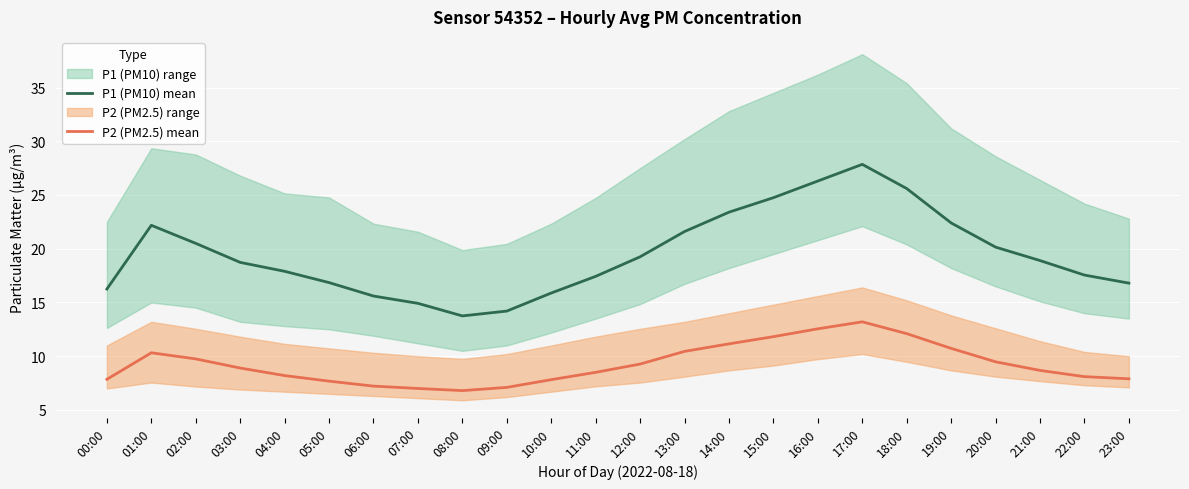

Is it true that P1 (PM10) mean equals 16.8 at 23:00?

True